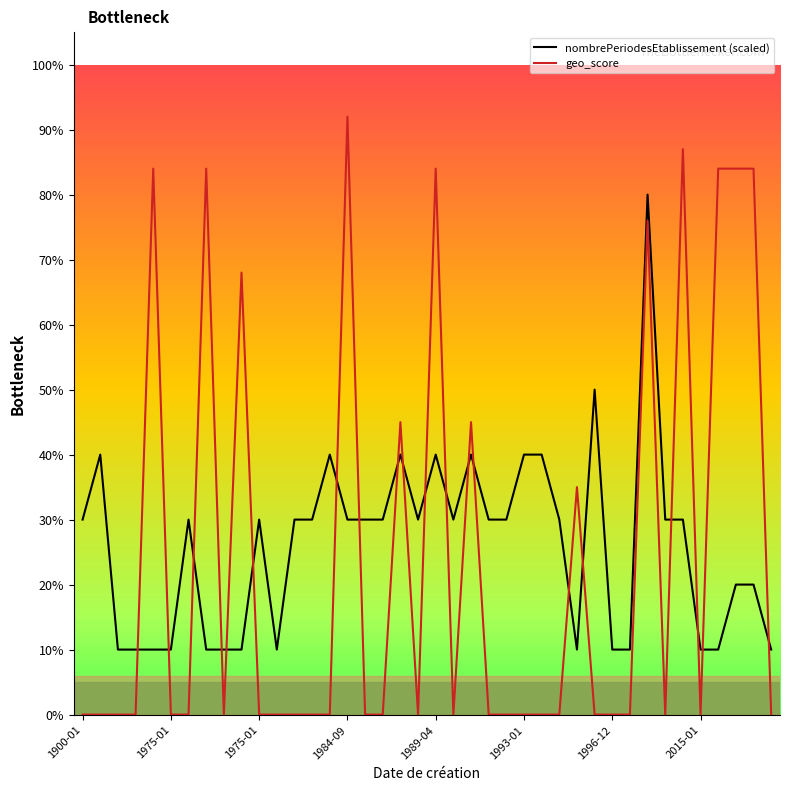

Is this an area chart (filled region under the line)?

No